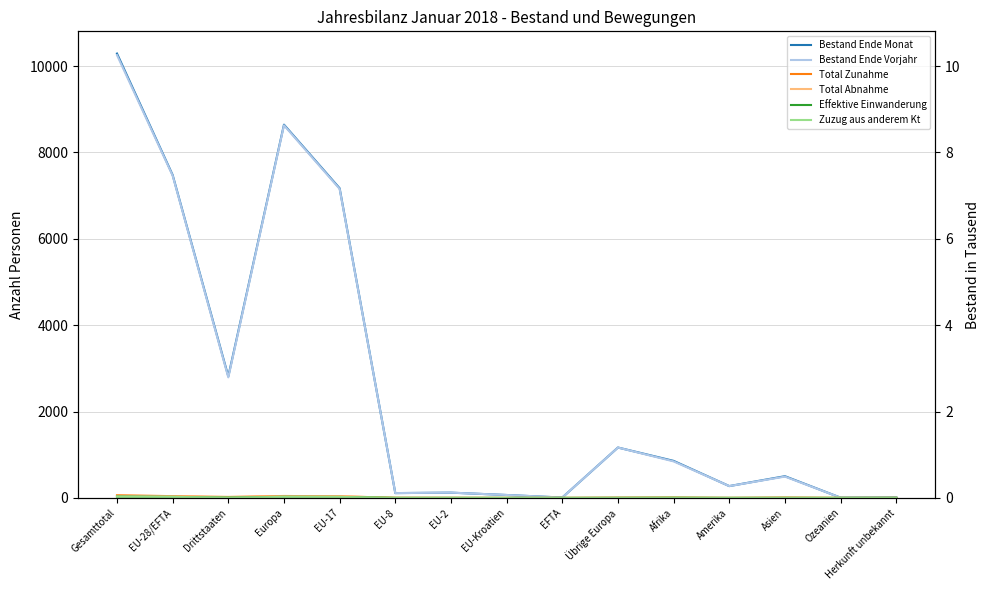

True or false: Bestand Ende Vorjahr and Bestand Ende Monat cross at least once.

False